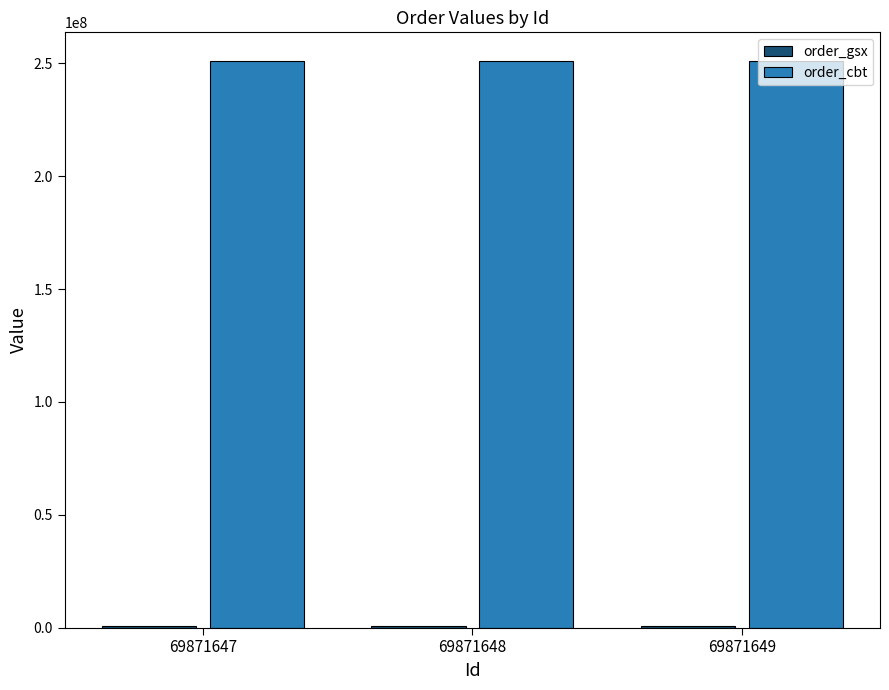

Which series has the largest total across all categories?

order_cbt